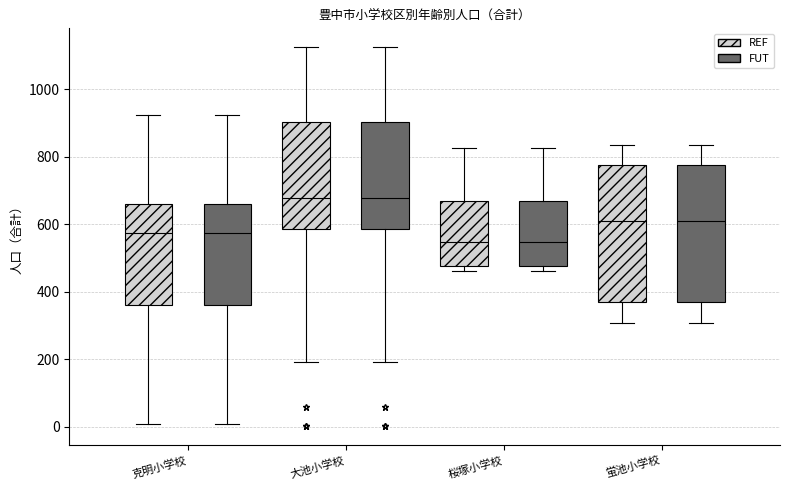

Where is the upper edge of the box for 蛍池小学校 (REF) on the y-axis? The values are not printed on the chart, so give them approximately, as read against the axis.

780